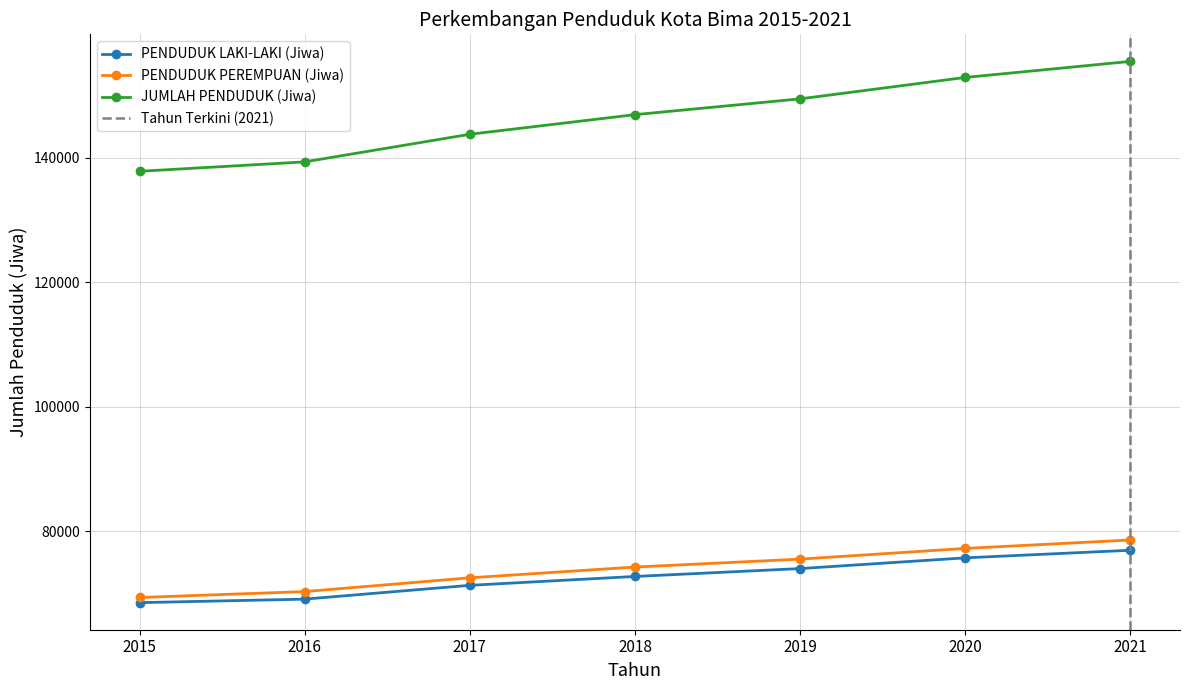

What is the total value across all series at 2015?

275702